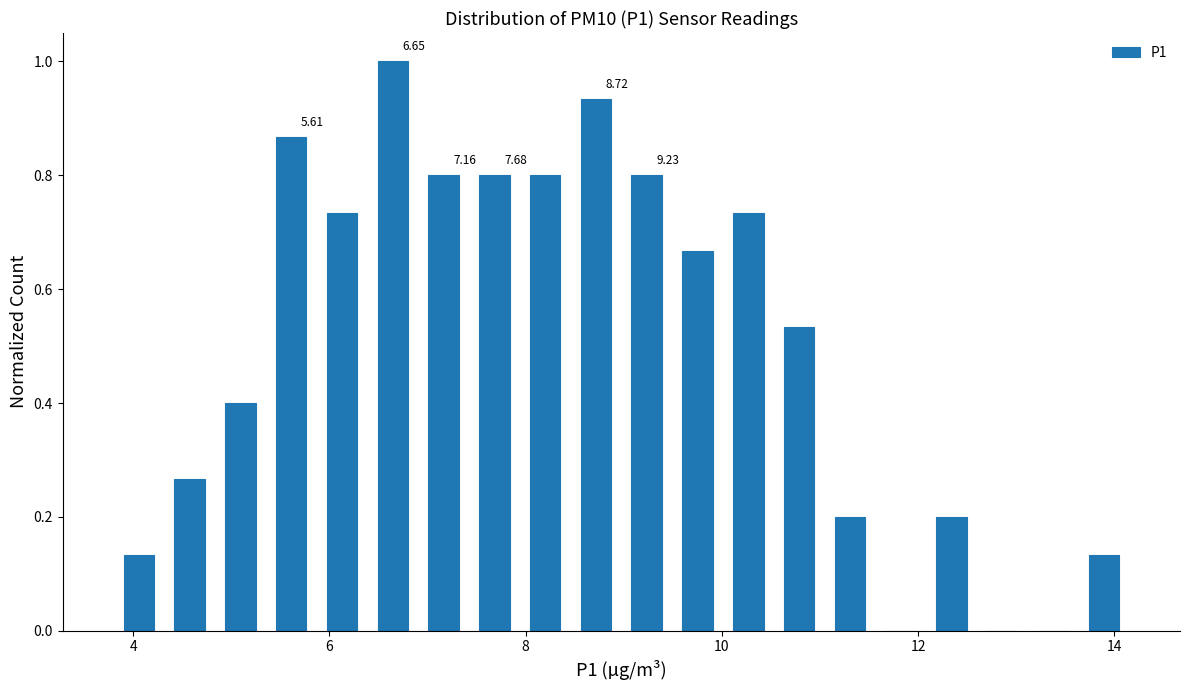

Around what value on the x-axis is the tallest bar? Give the approximate position of its centre, as read against the axis.

6.6